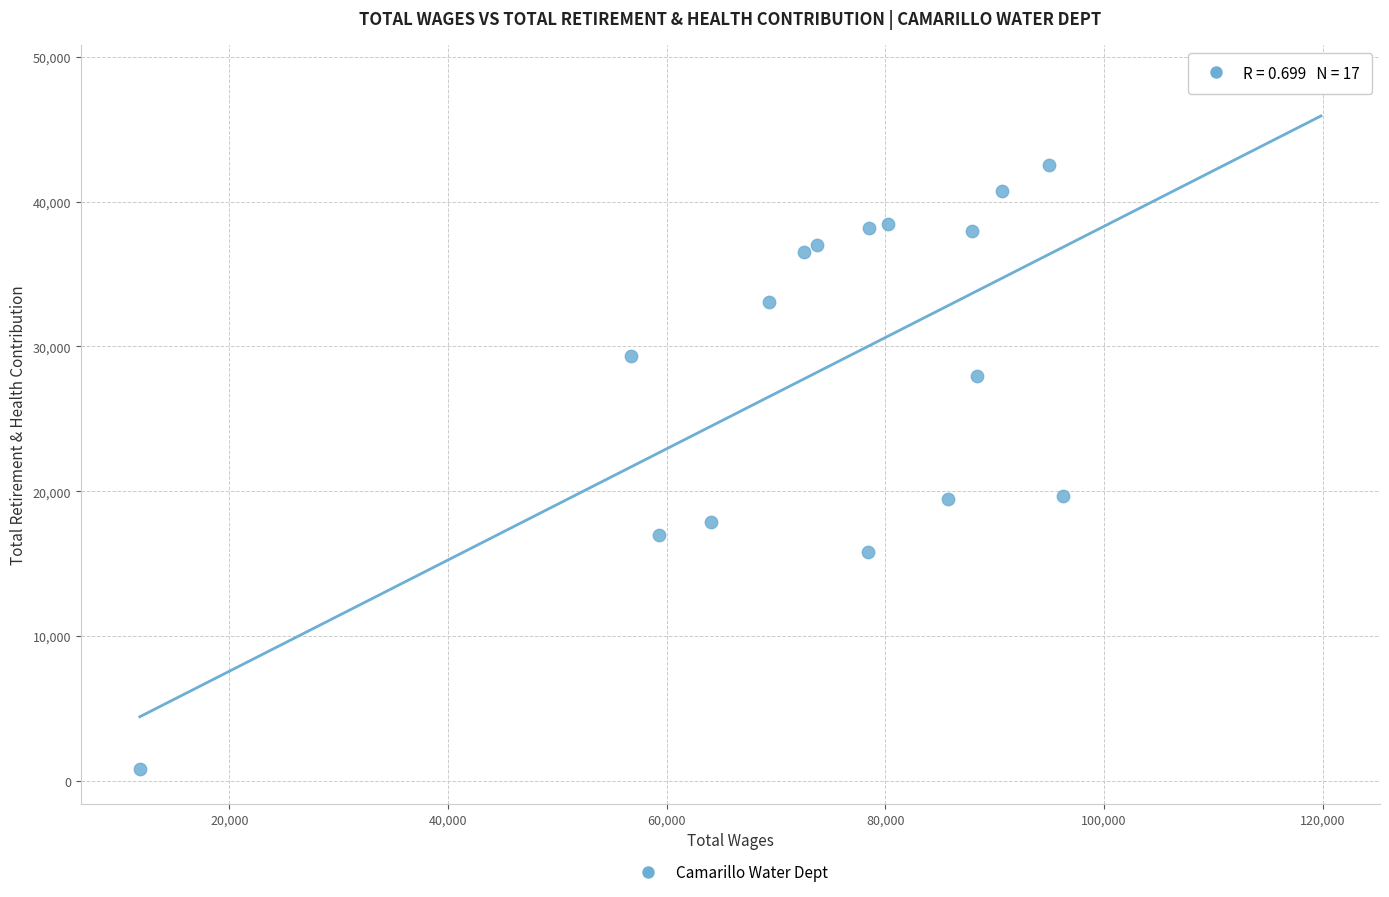

What Y value in the scatter plot is closest to 24627?

27943